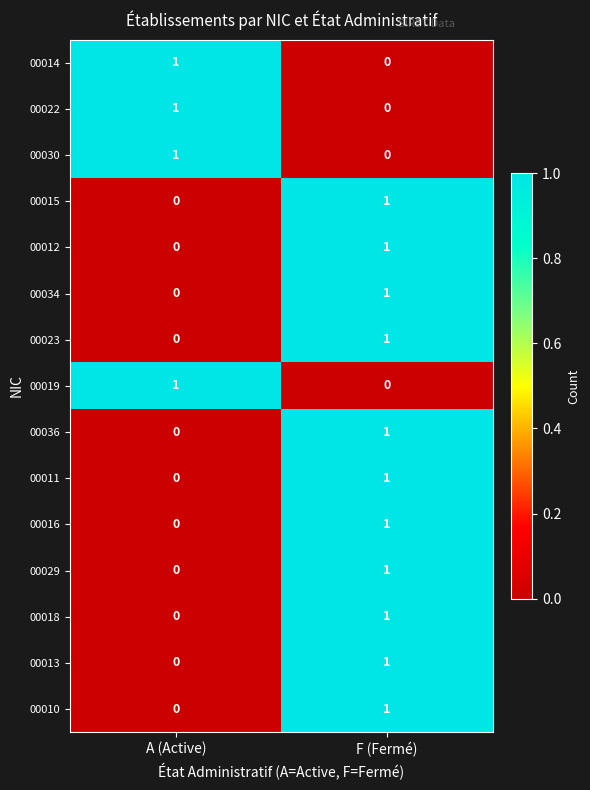

The 00030 series shows 2 at A (Active). True or false?

False